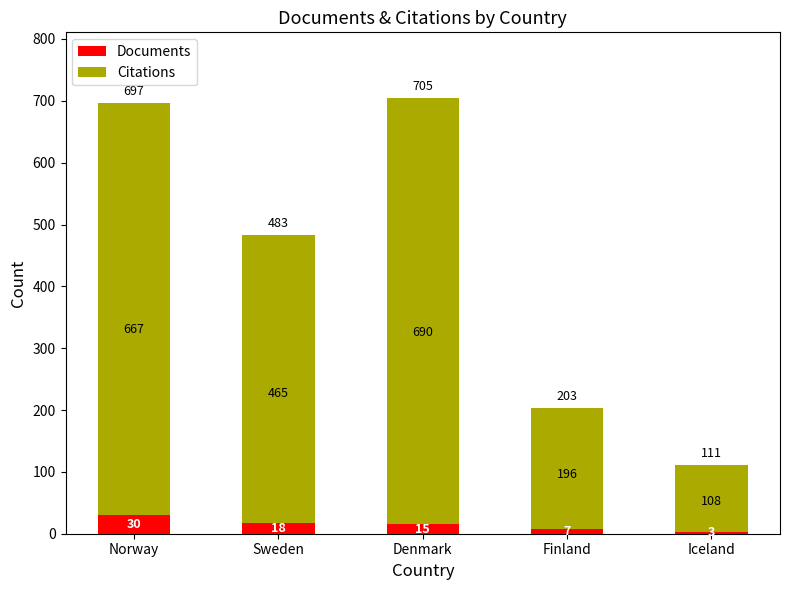

What is the sum of all Documents values?

73